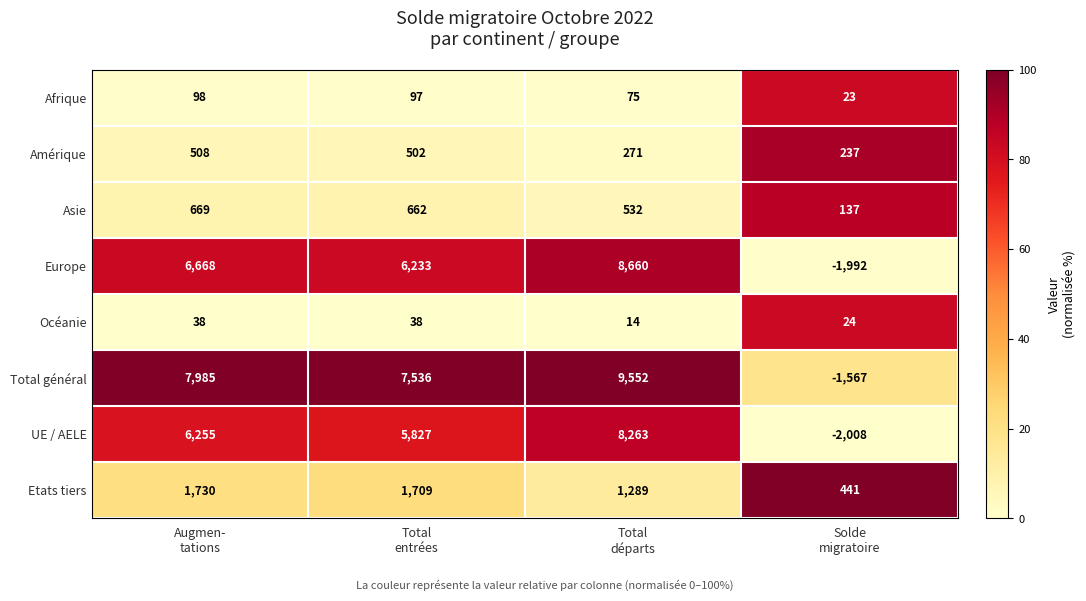

List the series in order of their peak value, lowest first.

Océanie, Afrique, Amérique, Asie, Etats tiers, UE / AELE, Europe, Total général